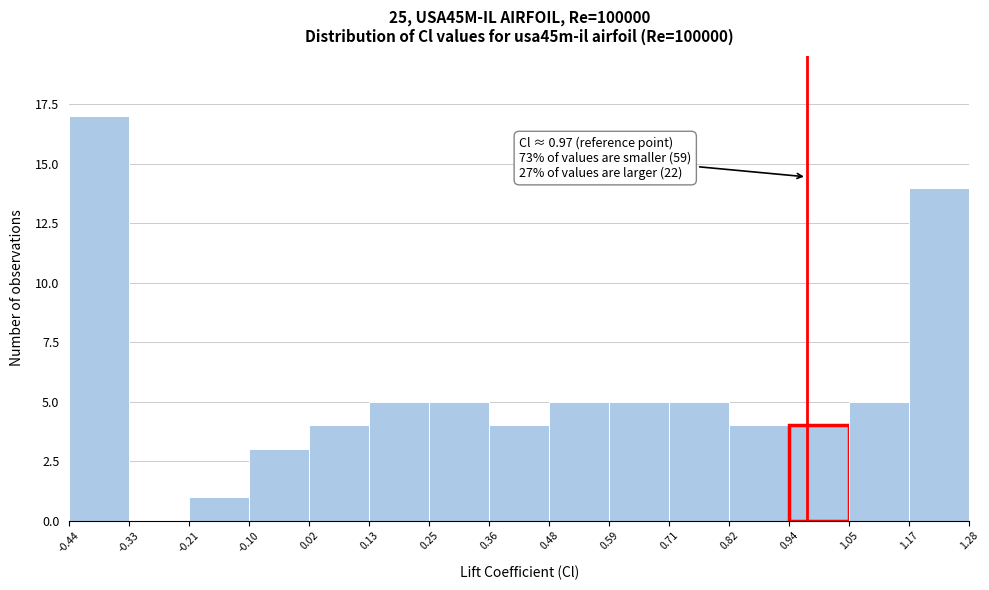

Which range on the x-axis has the tallest bar?

-0.44 to -0.33